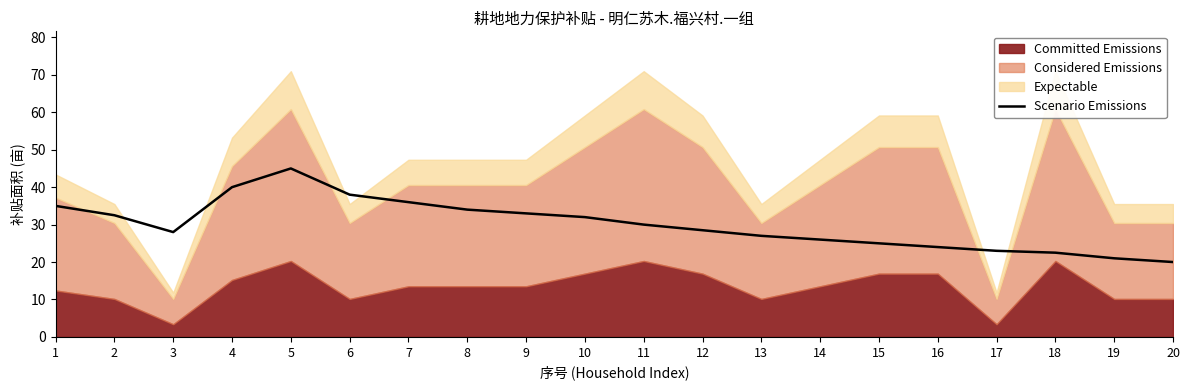

Approximately how many times larger is the value at 10 compared to 7?

0.9